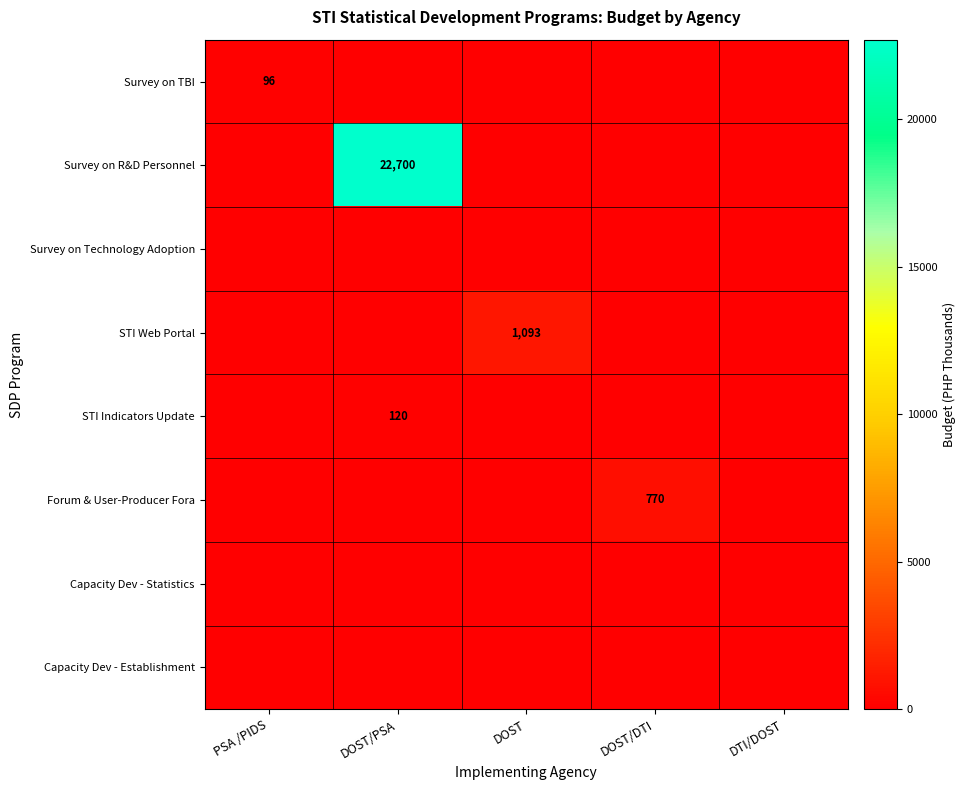

Which series changed the most between PSA /PIDS and DTI/DOST?

Survey on TBI